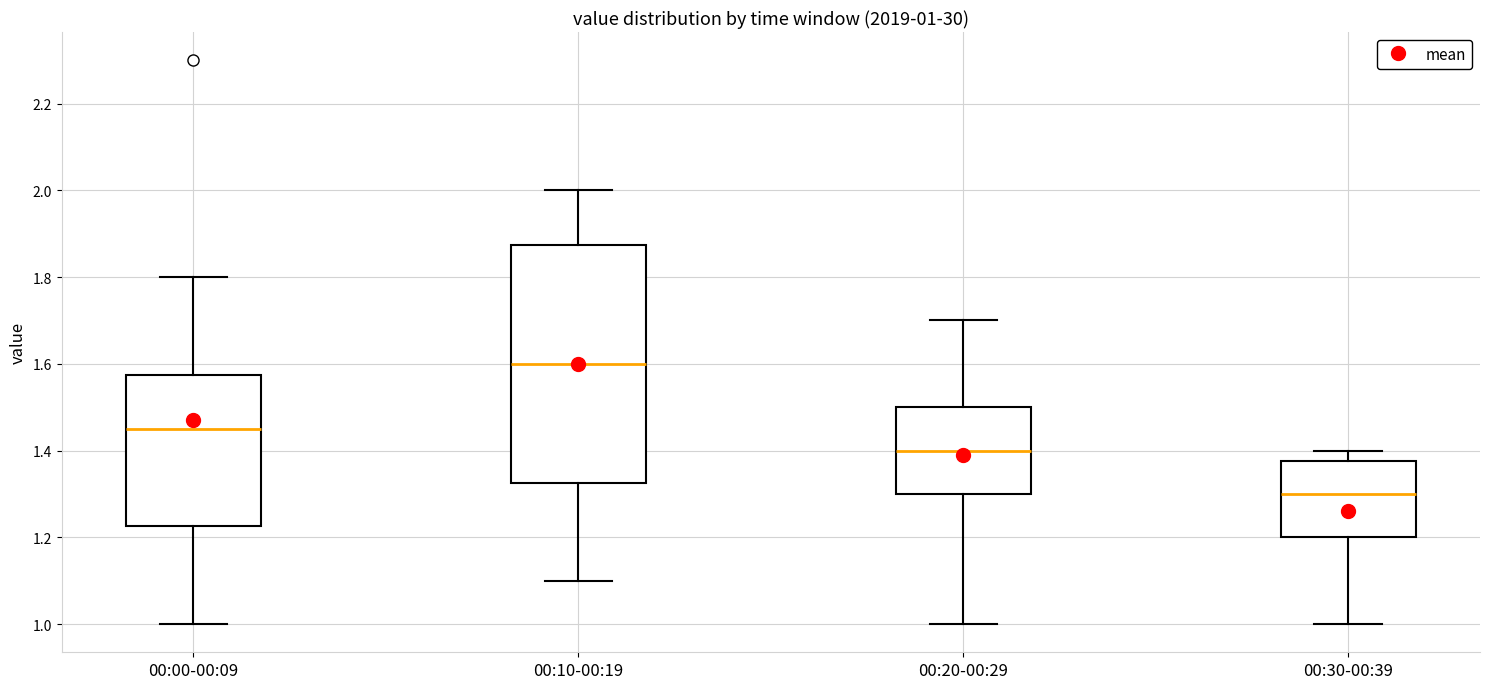

Which box has the highest median line?

00:10-00:19